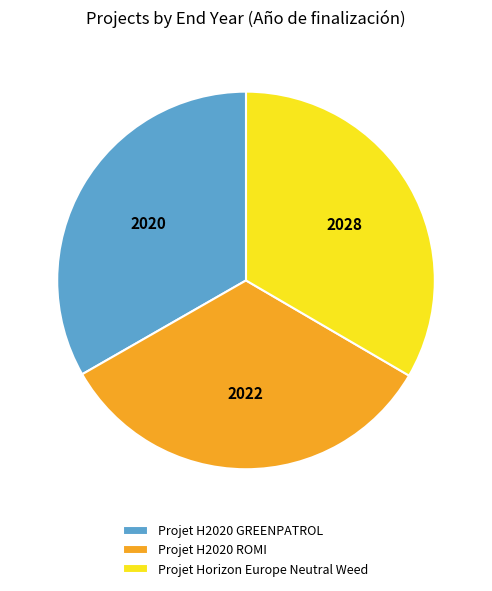

What is the ratio of the value at Projet H2020 GREENPATROL to the value at Projet Horizon Europe Neutral Weed?

1.0